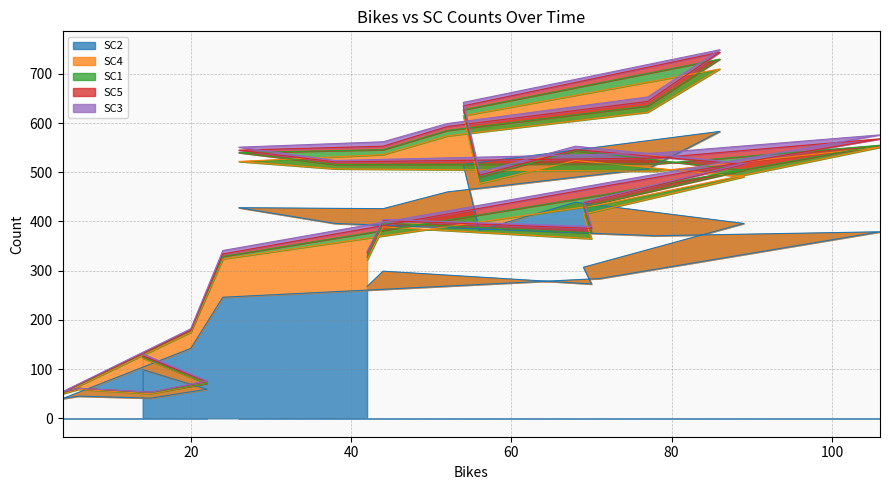

The value of SC3 at 2024-04-12T20:00:00Z is 1. True or false?

False